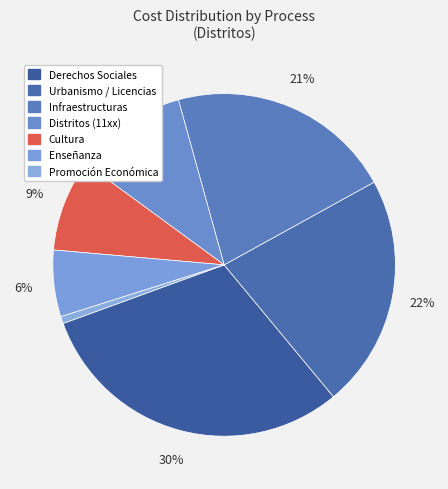

Count the number of slices in the pie.

7